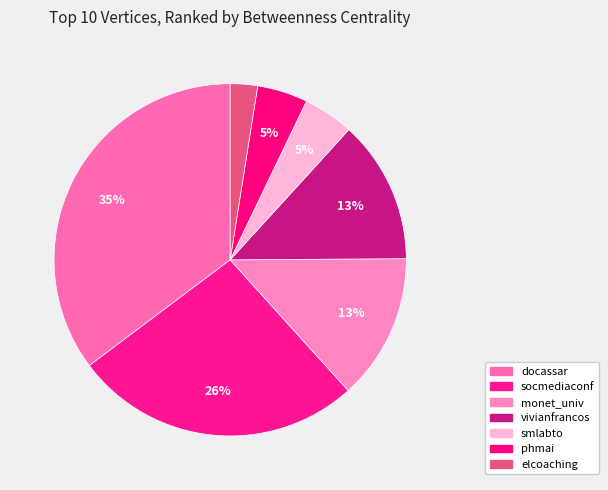

To the nearest percent, what is the difference between the largest and smallest slice percentages?

33%